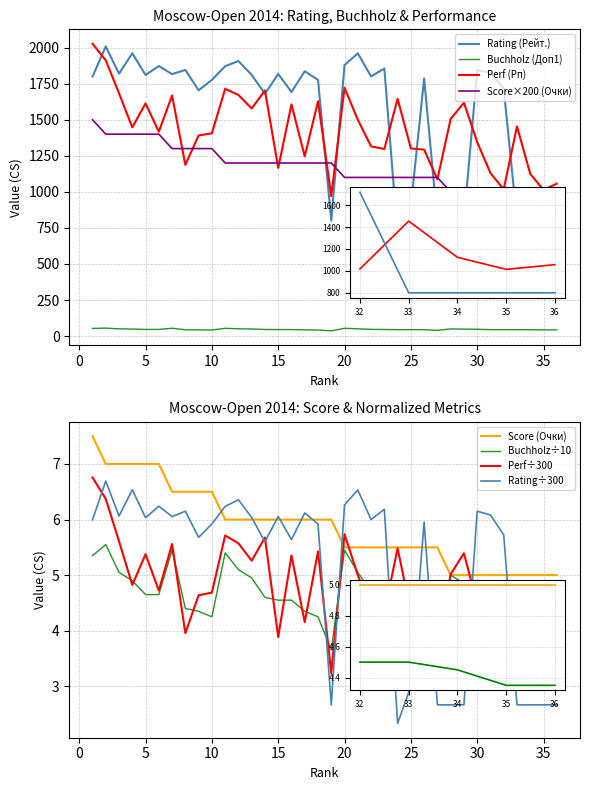

How many lines are shown in the chart?

4